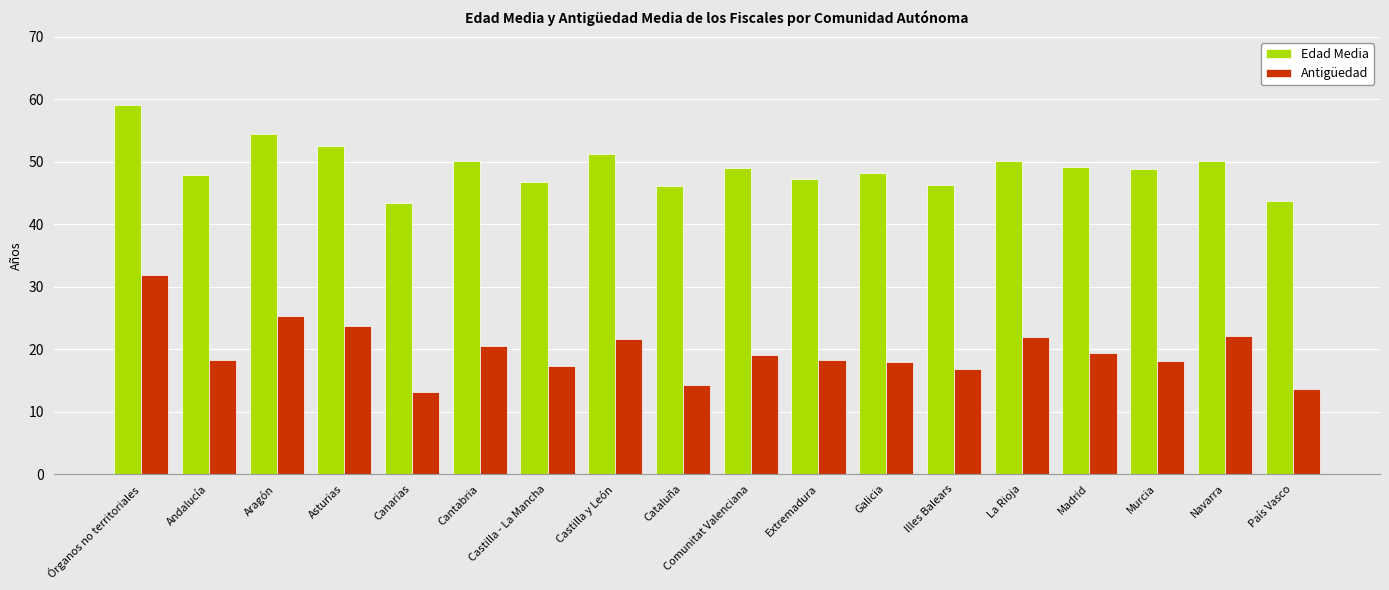

What is the average value of the Edad Media series?

49.1